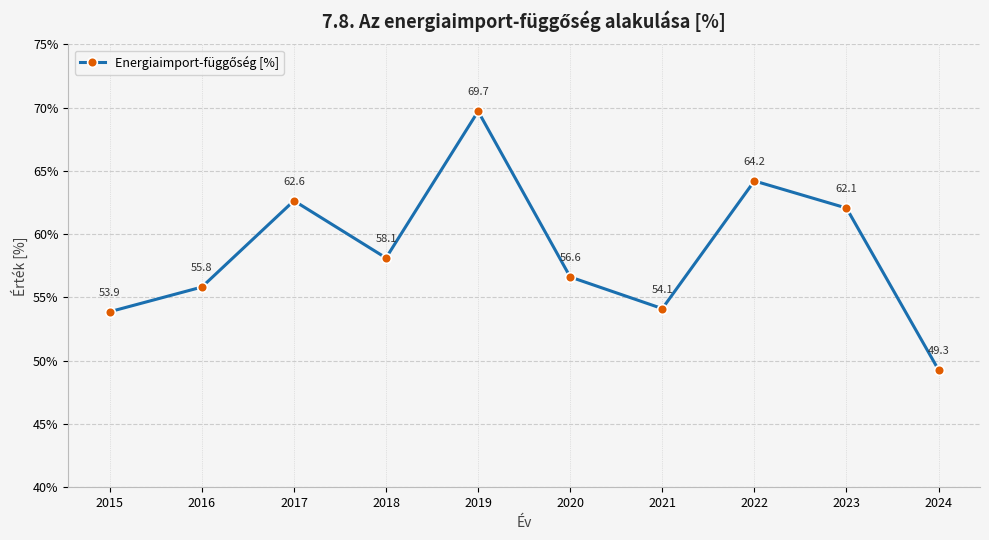

Rank the categories by value from lowest to highest.

2024, 2015, 2021, 2016, 2020, 2018, 2023, 2017, 2022, 2019